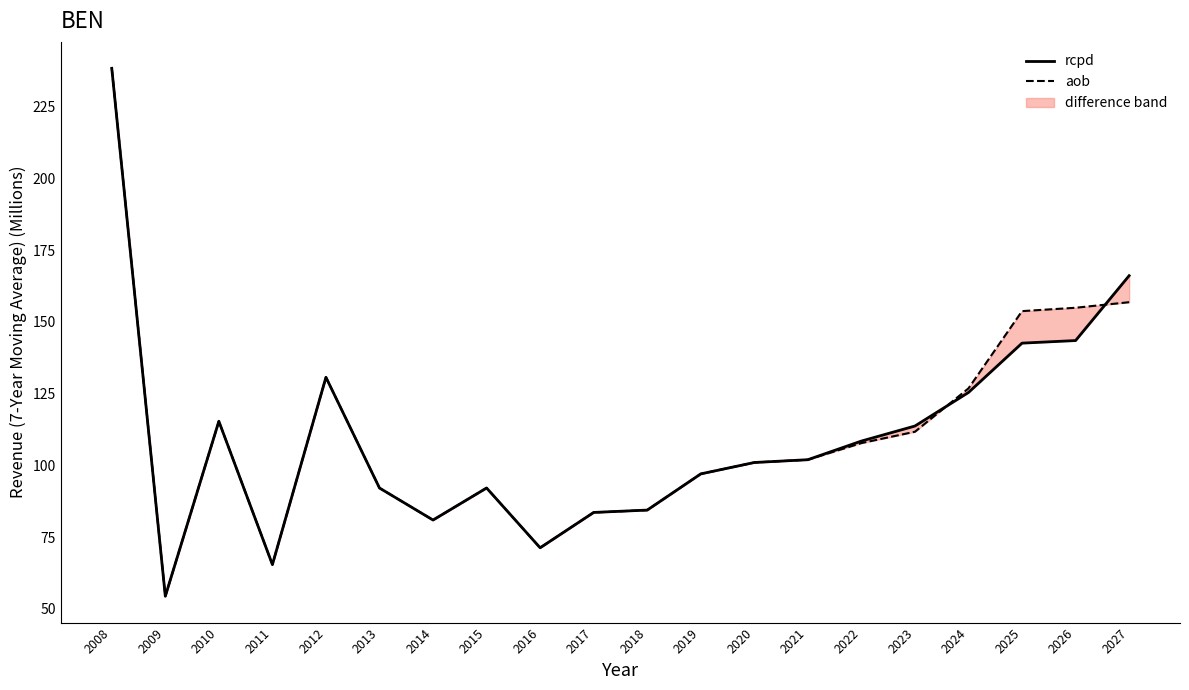

What is the total value across all series at 2010?

230.7